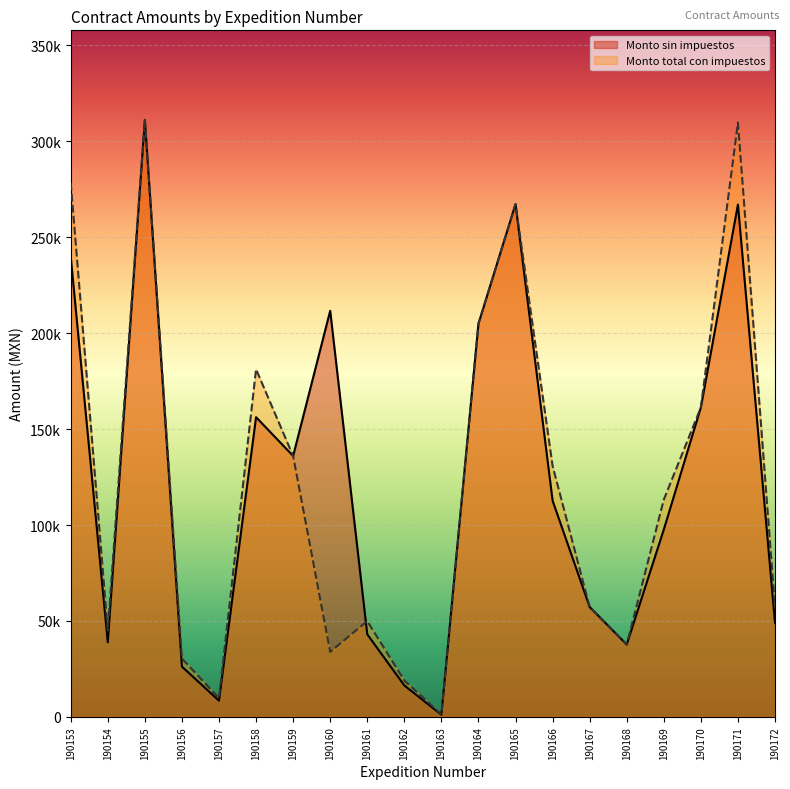

How many times do Monto total con impuestos and Monto sin impuestos cross each other?

1